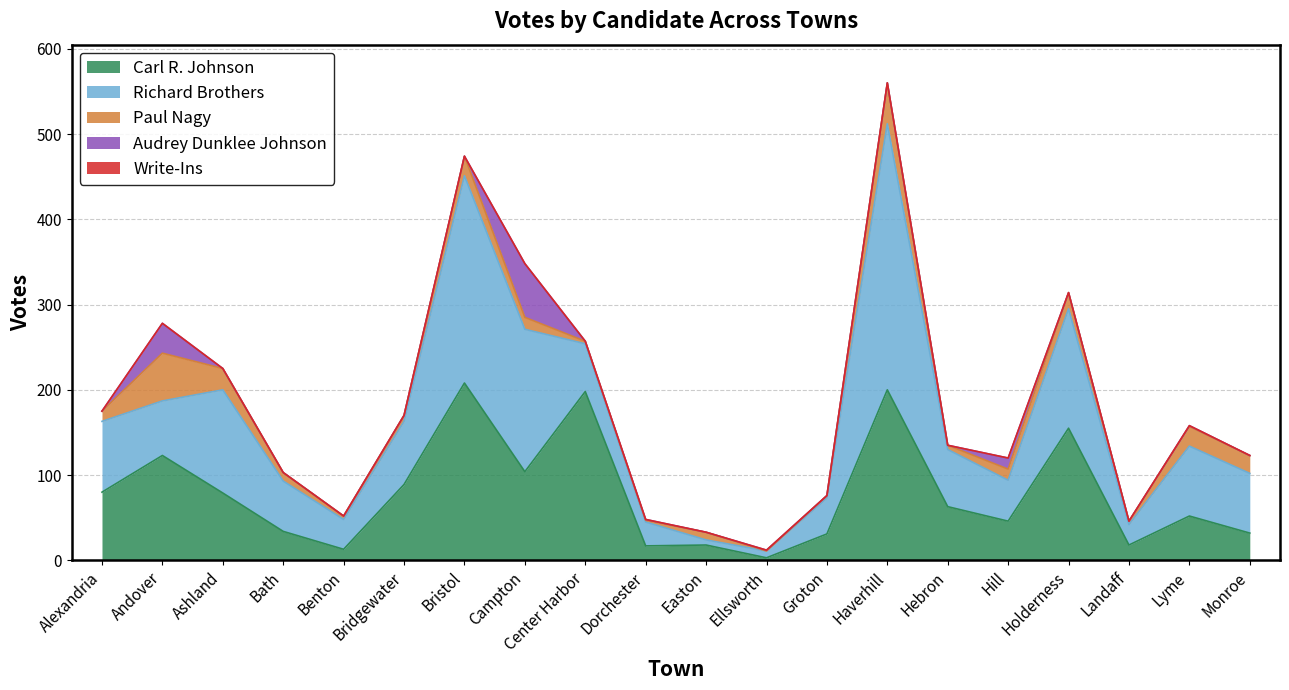

At which label does Carl R. Johnson reach its minimum?

Ellsworth